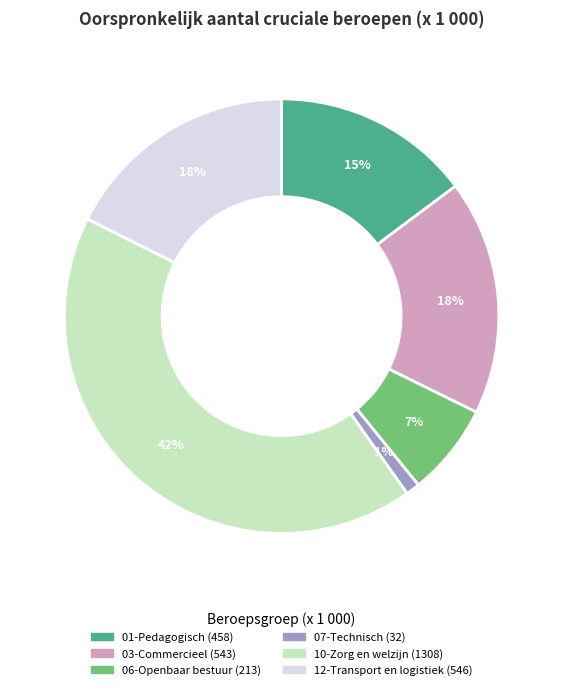

Is there any slice that represents more than half of the pie?

No